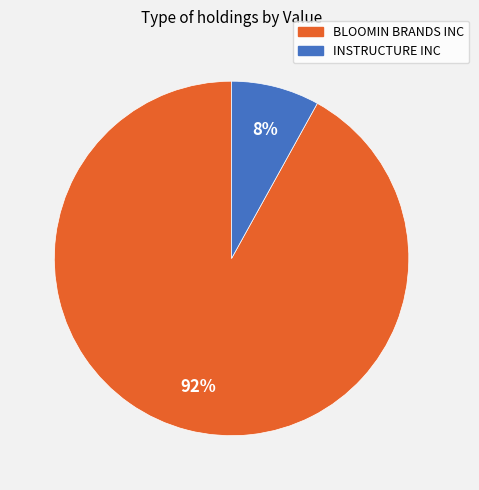

Rank the categories by value from lowest to highest.

INSTRUCTURE INC, BLOOMIN BRANDS INC